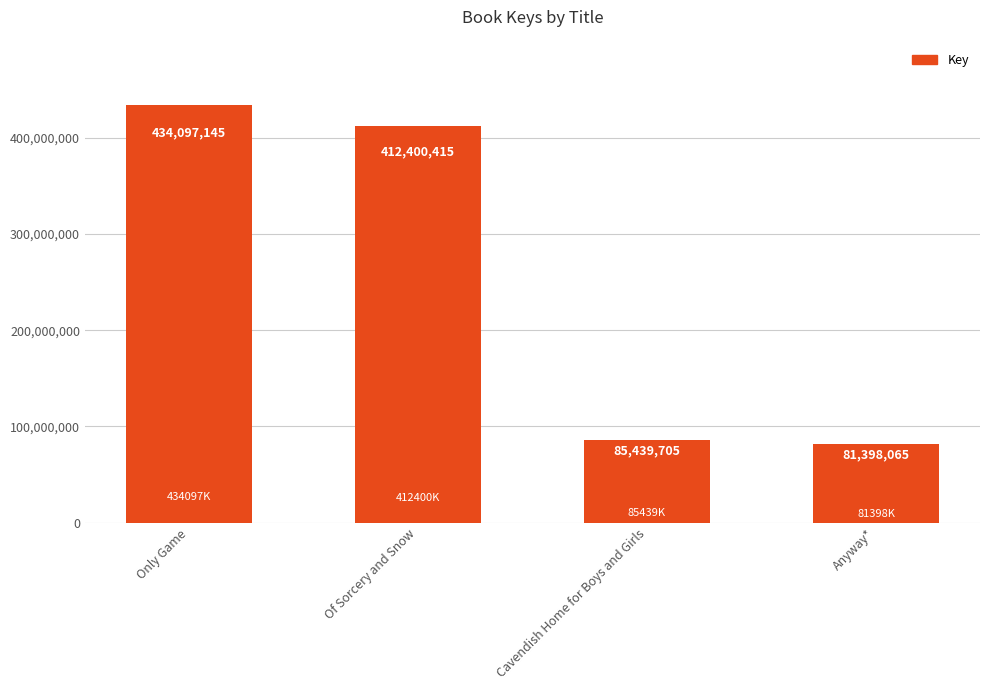

Count the number of data series in this chart.

1